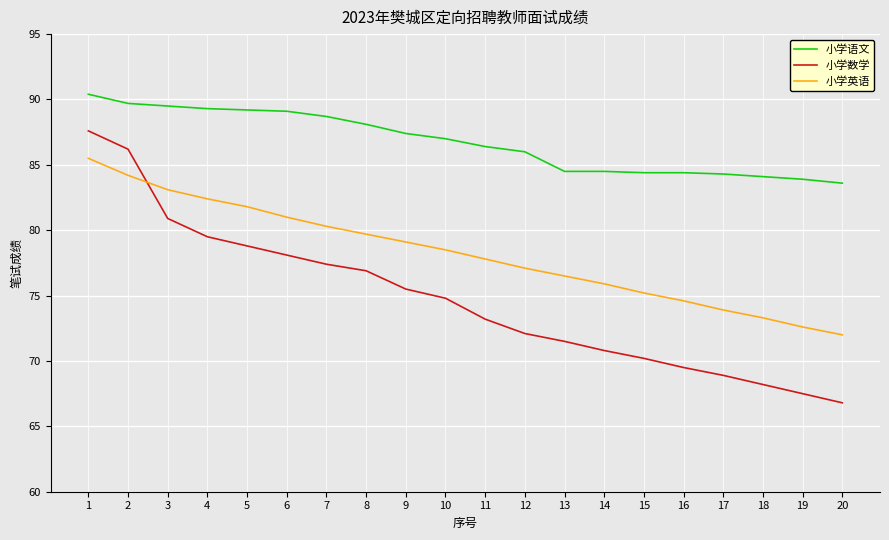

How many lines are shown in the chart?

3